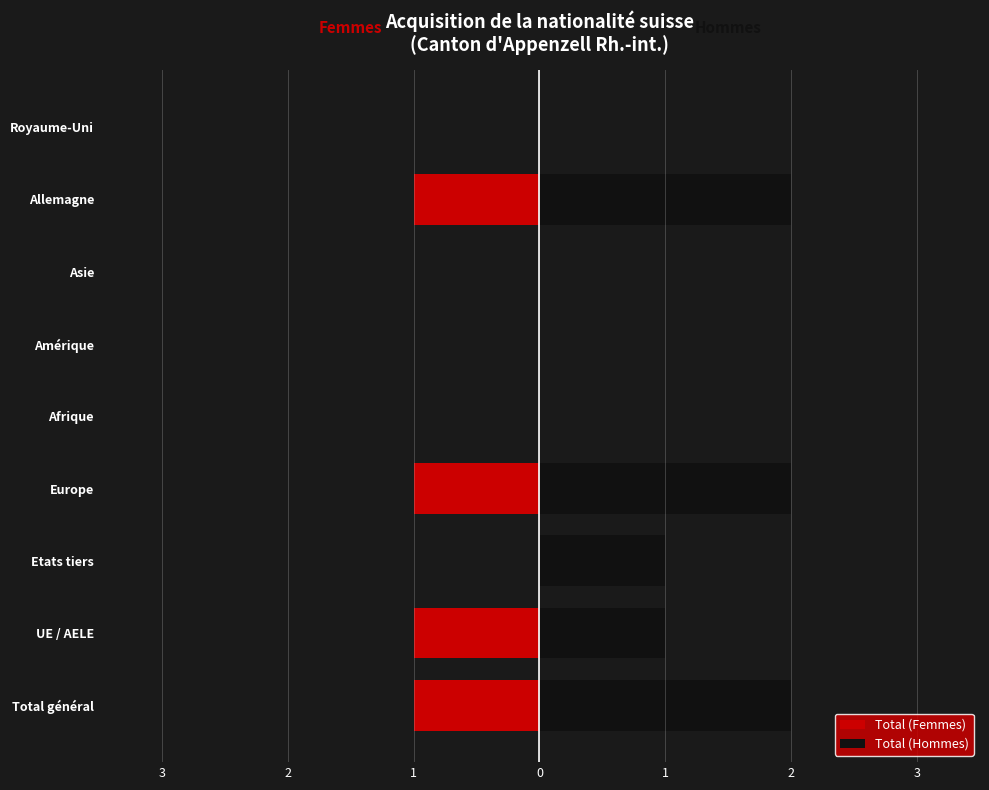

How many data points in Total (Hommes) are less than 1?

4